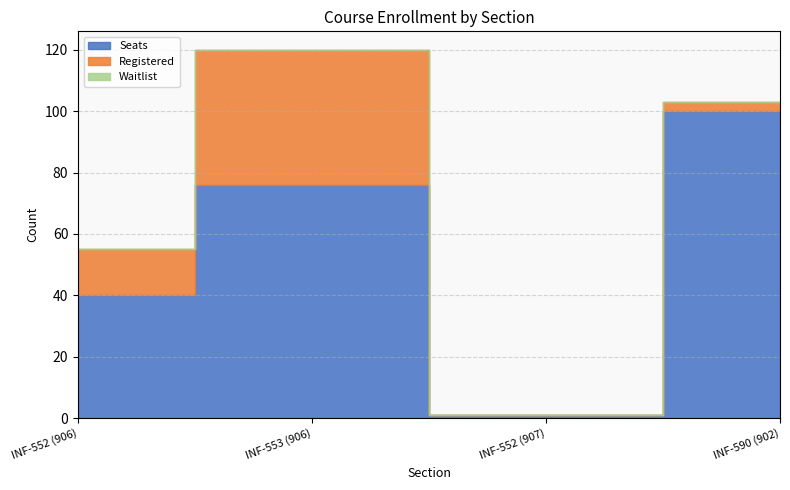

Which series changed the most between 906 and 902?

Registered